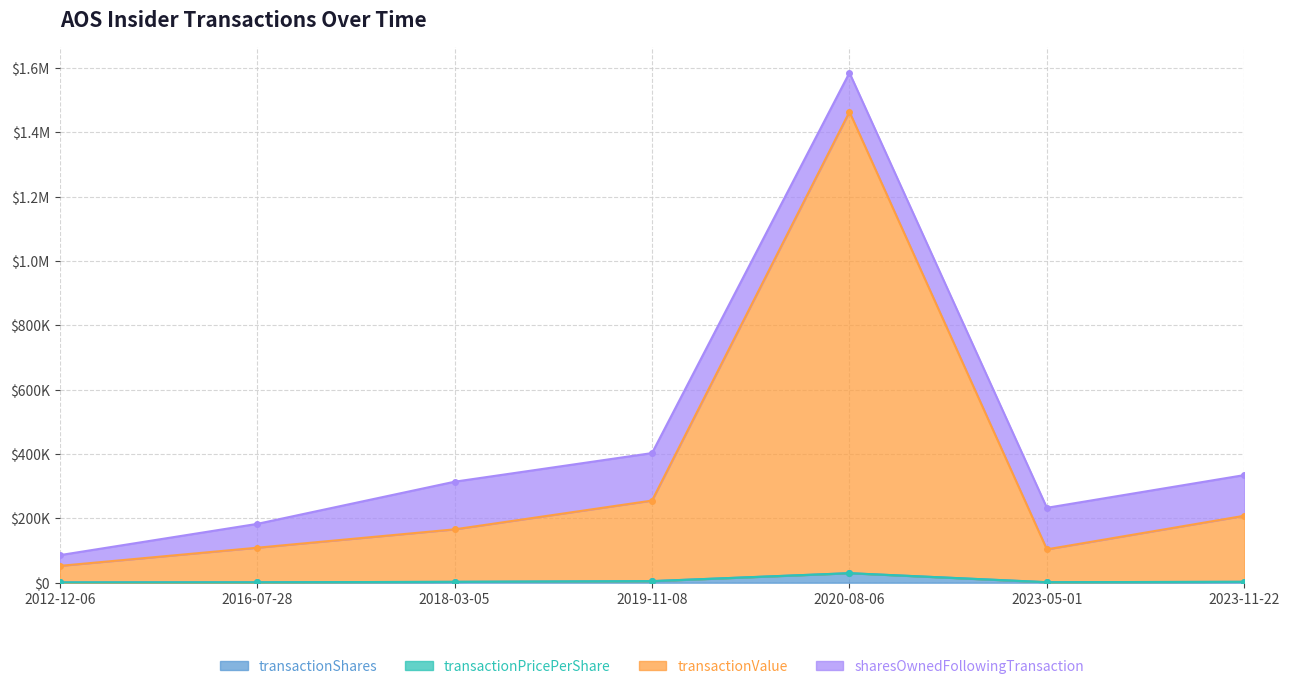

True or false: transactionValue and transactionShares cross at least once.

False